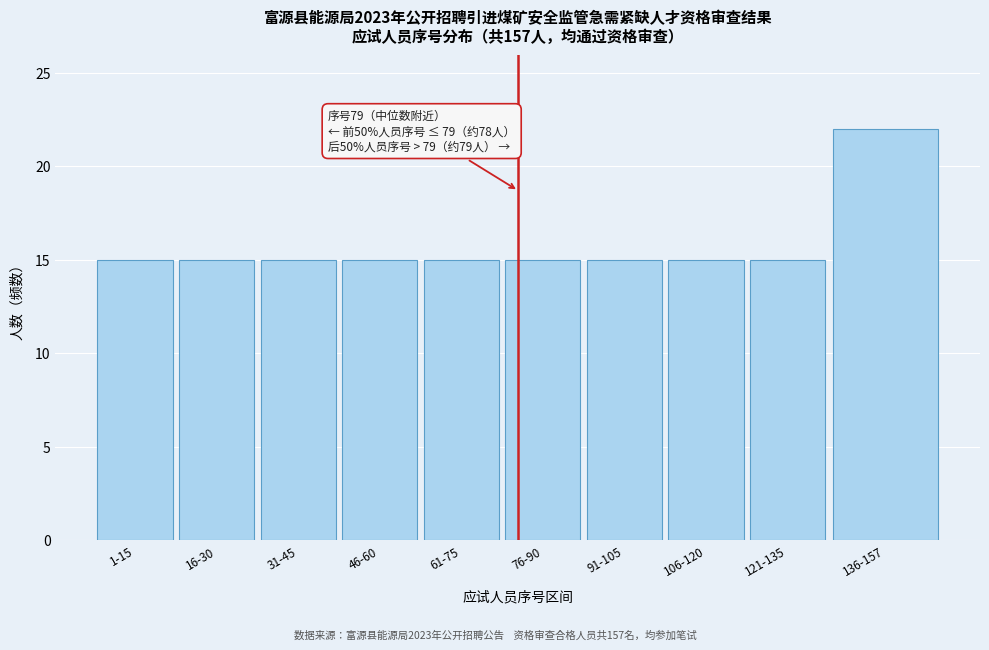

Reading left to right, list all the values displayed in this chart.

15	15	15	15	15	15	15	15	15	22